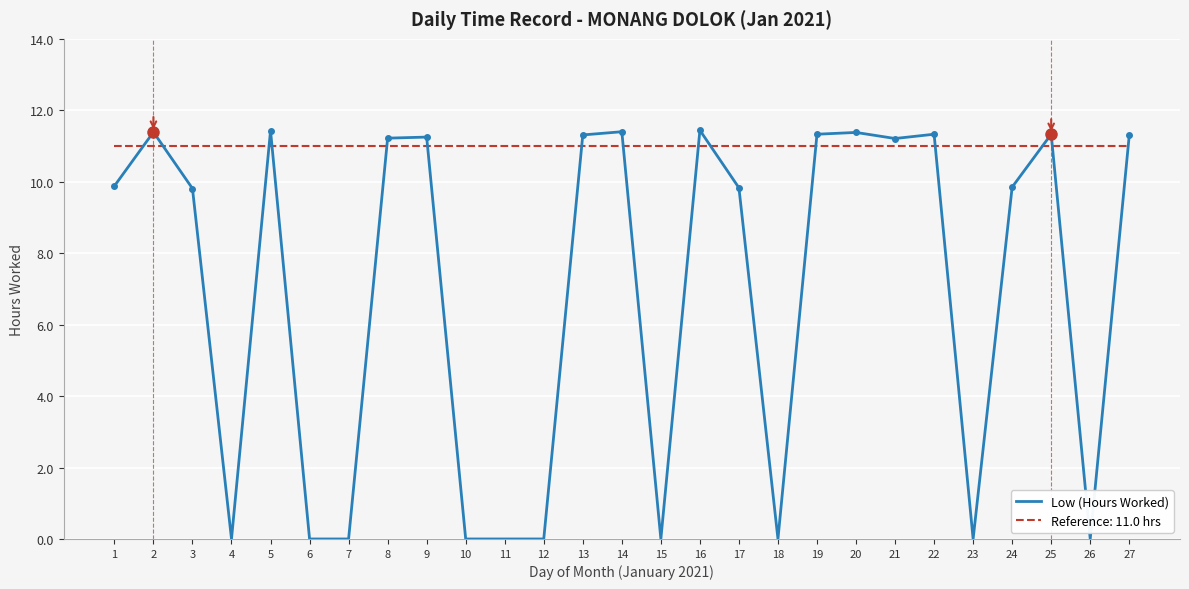

What is the total value across all series at 14?

22.4